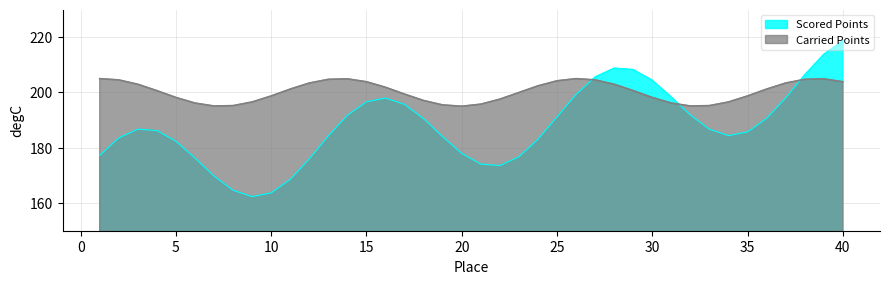

How many lines are shown in the chart?

2